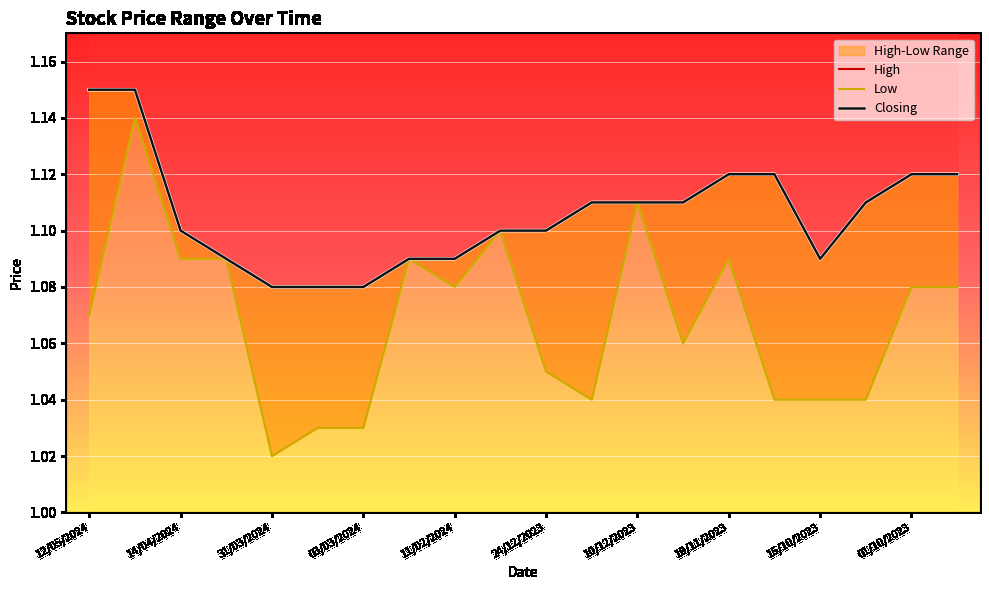

True or false: High has more than 1 points higher than both neighbors.

False